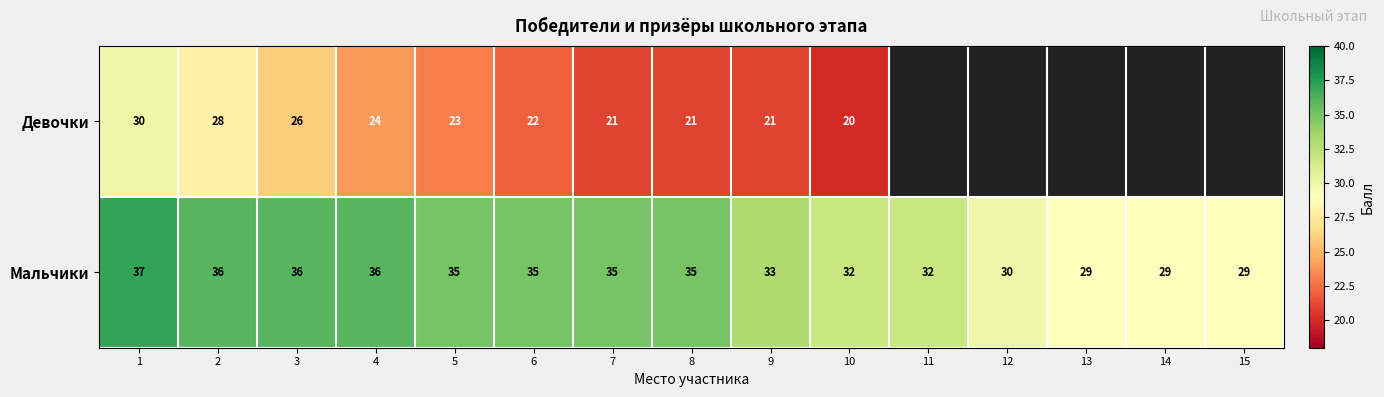

What is the difference between the maximum and second lowest values in the Мальчики series?

8